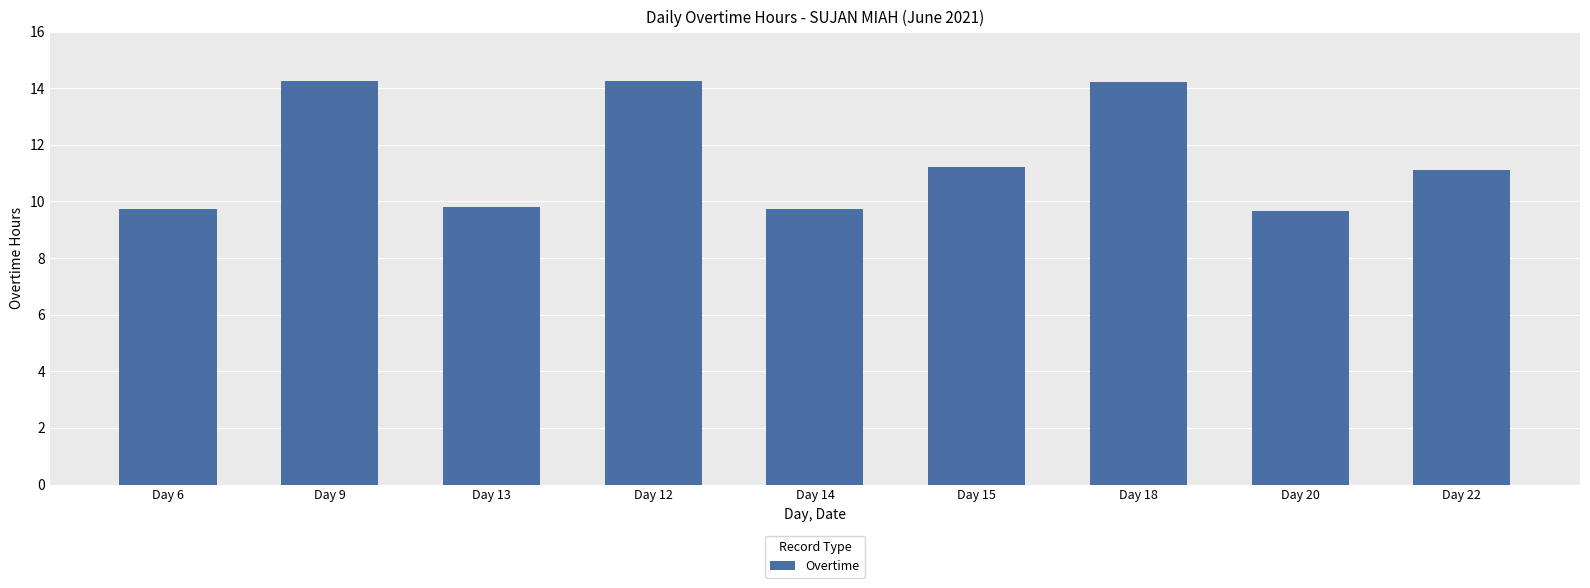

What is the difference between the second highest and minimum values?

4.6